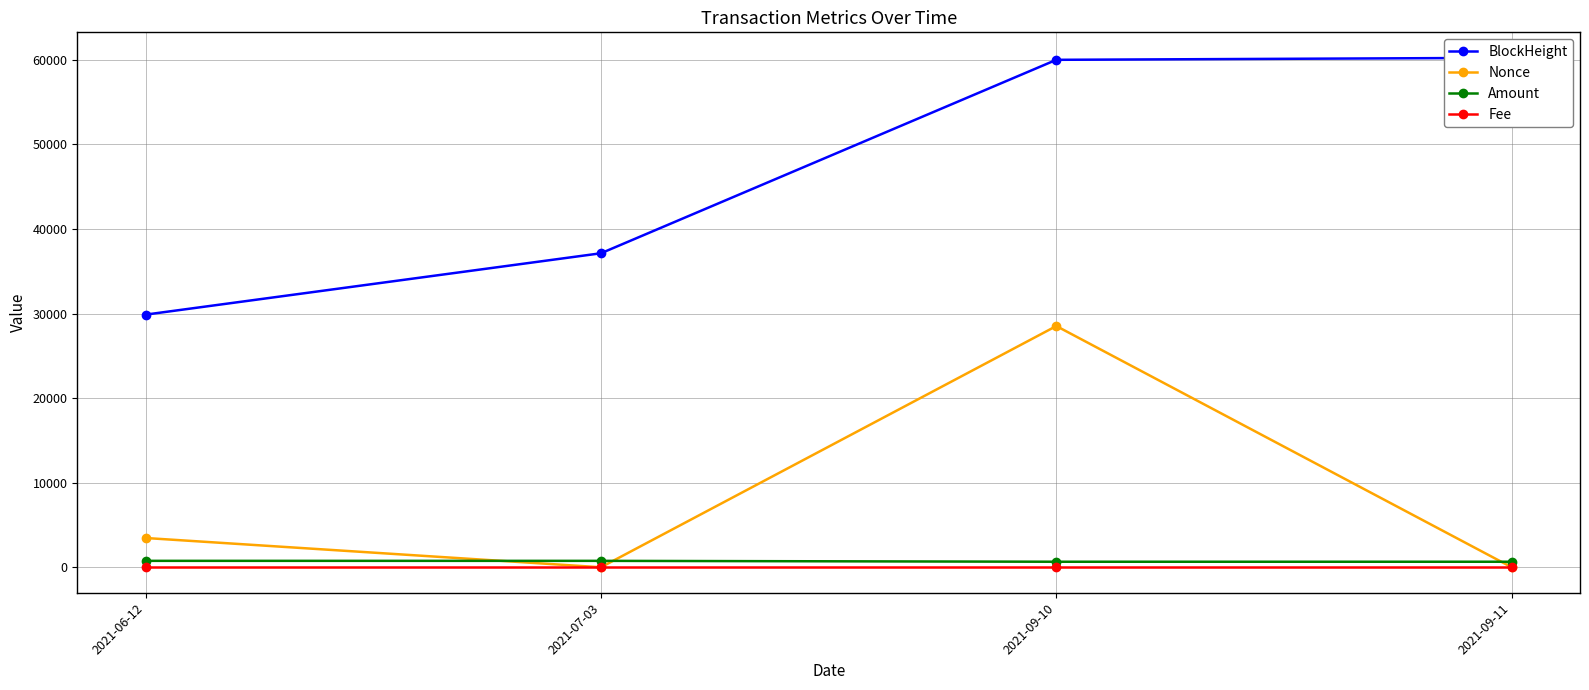

True or false: Fee and Amount cross at least once.

False